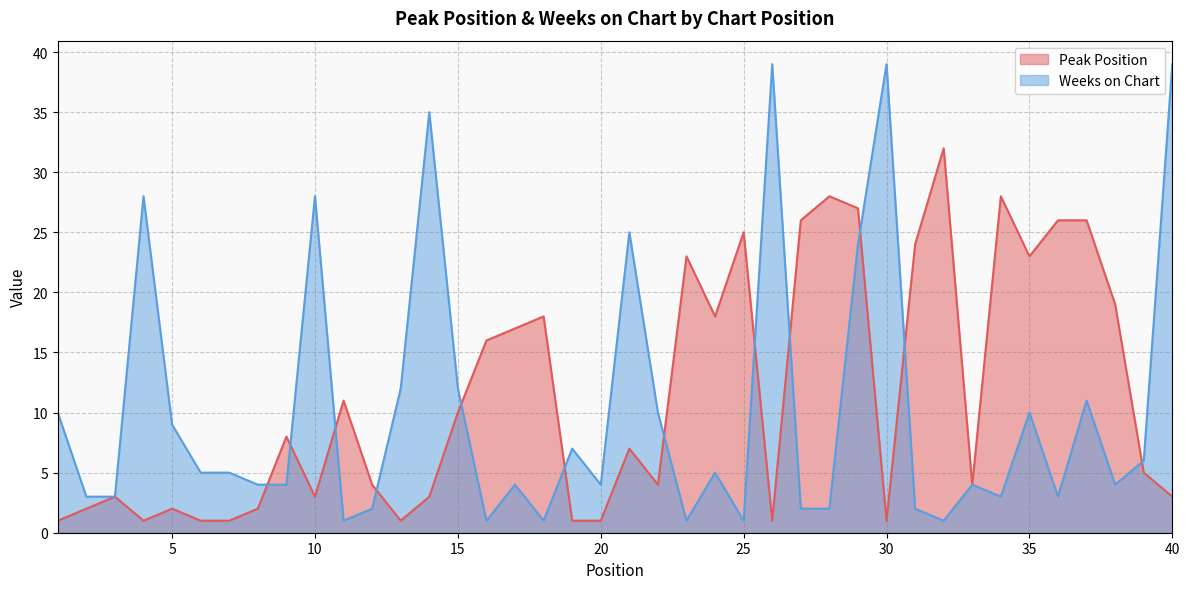

Which series has the largest range (max minus min)?

Weeks on Chart